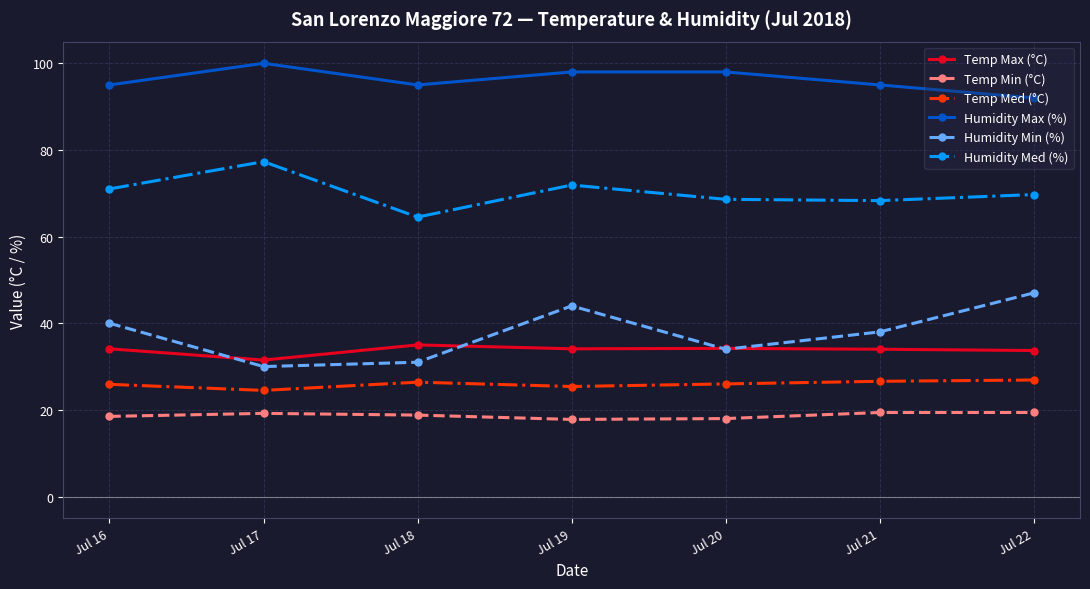

In Temp Max (°C), how many points are higher than both neighbors (excluding endpoints)?

2